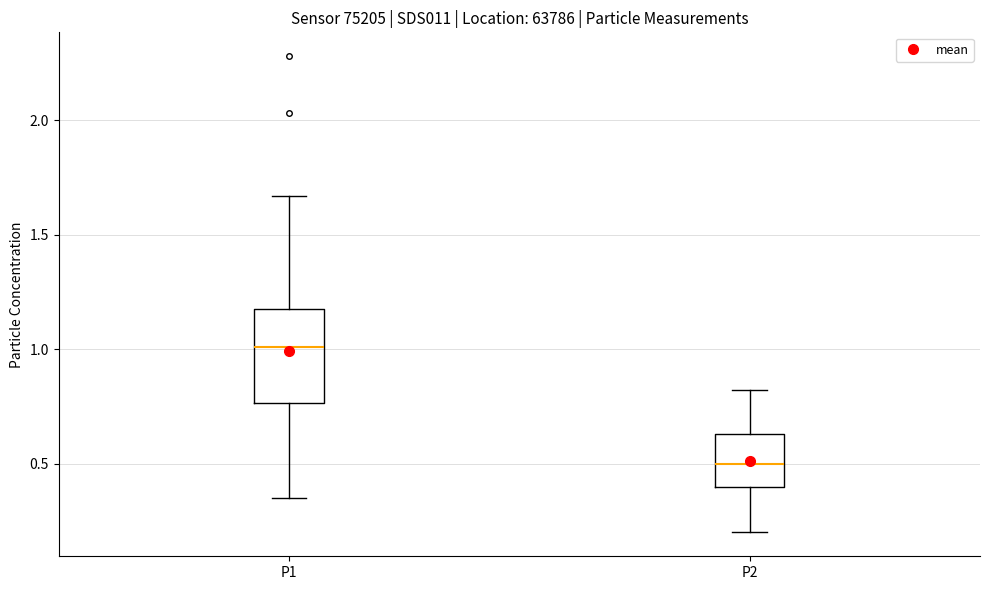

Which box has the lowest median line?

P2